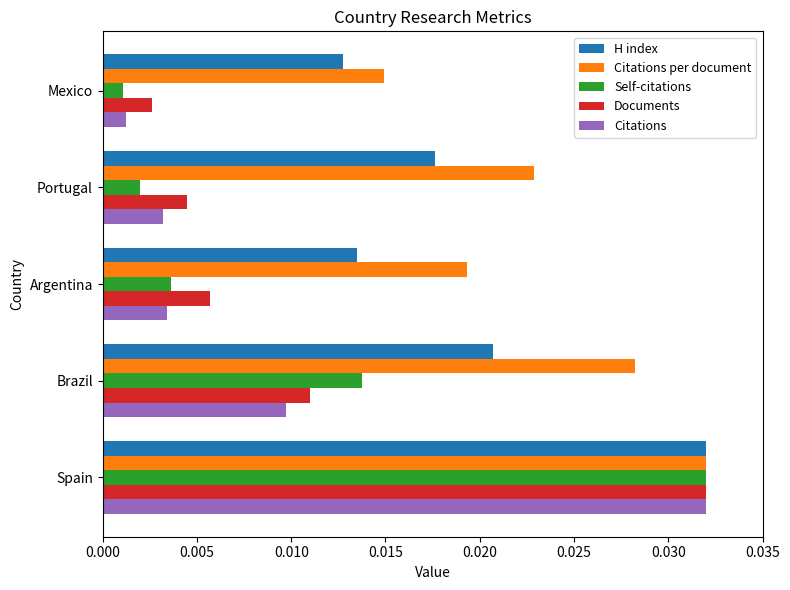

At which label does Self-citations reach its minimum?

Mexico